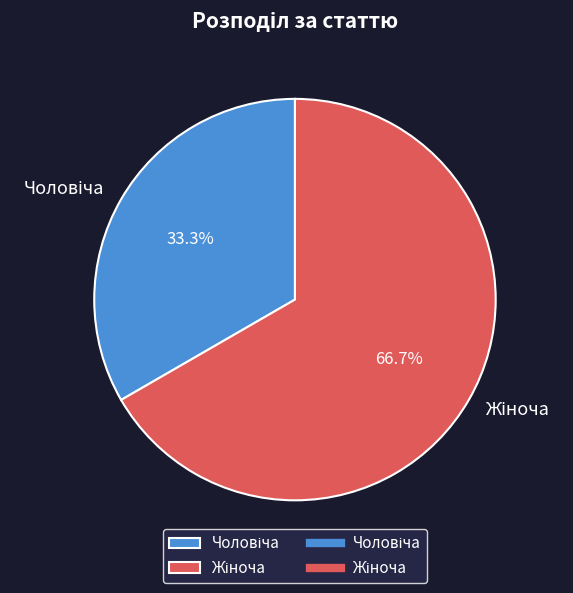

Is there any slice that represents more than half of the pie?

Yes